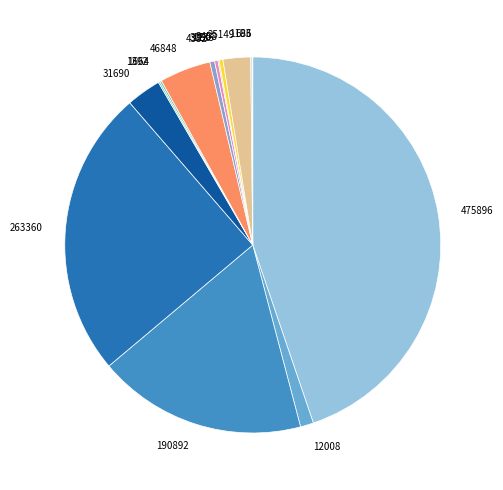

Which slice is the largest?

475896